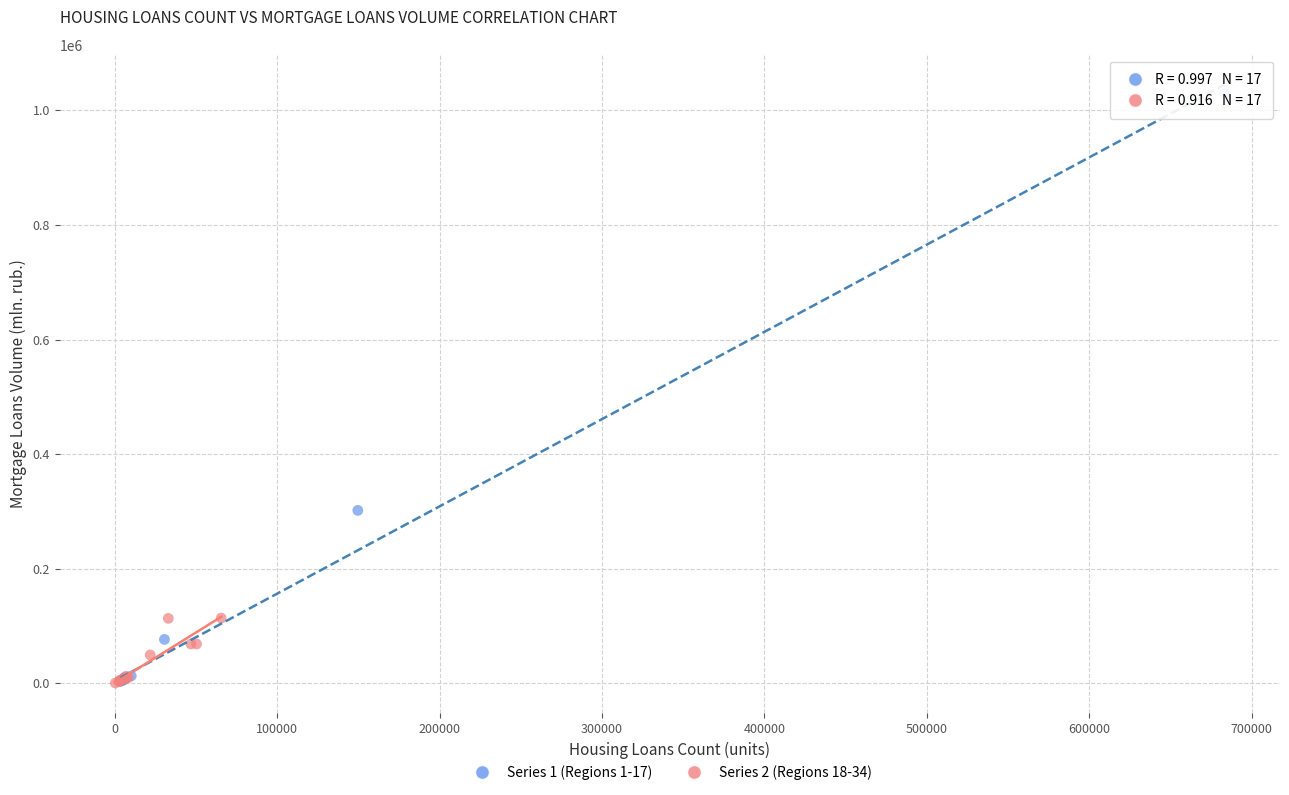

Which series has the largest Y range (max minus min)?

Series 1 (Regions 1-17)